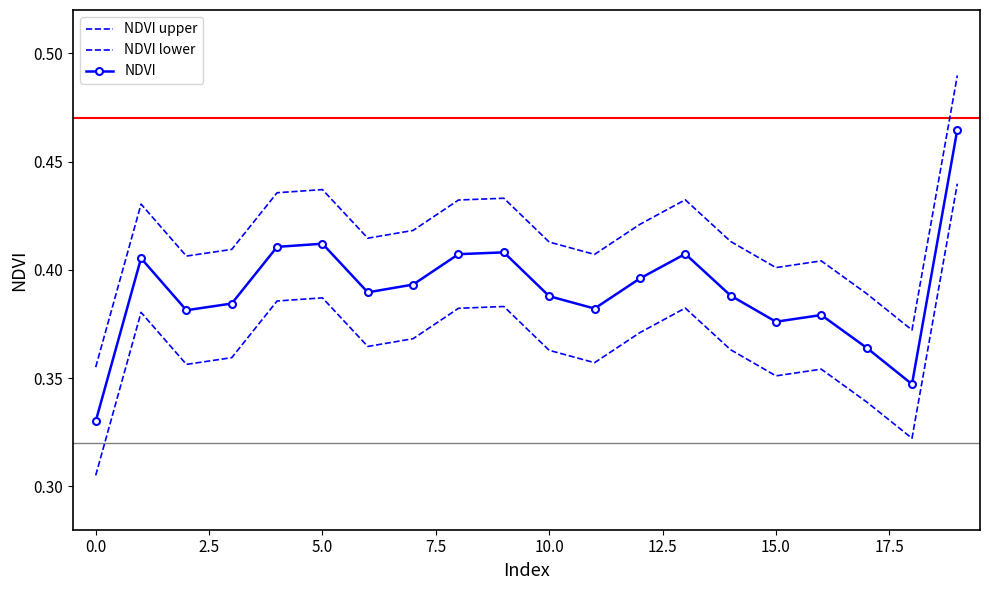

True or false: NDVI upper and NDVI lower intersect in this chart.

False